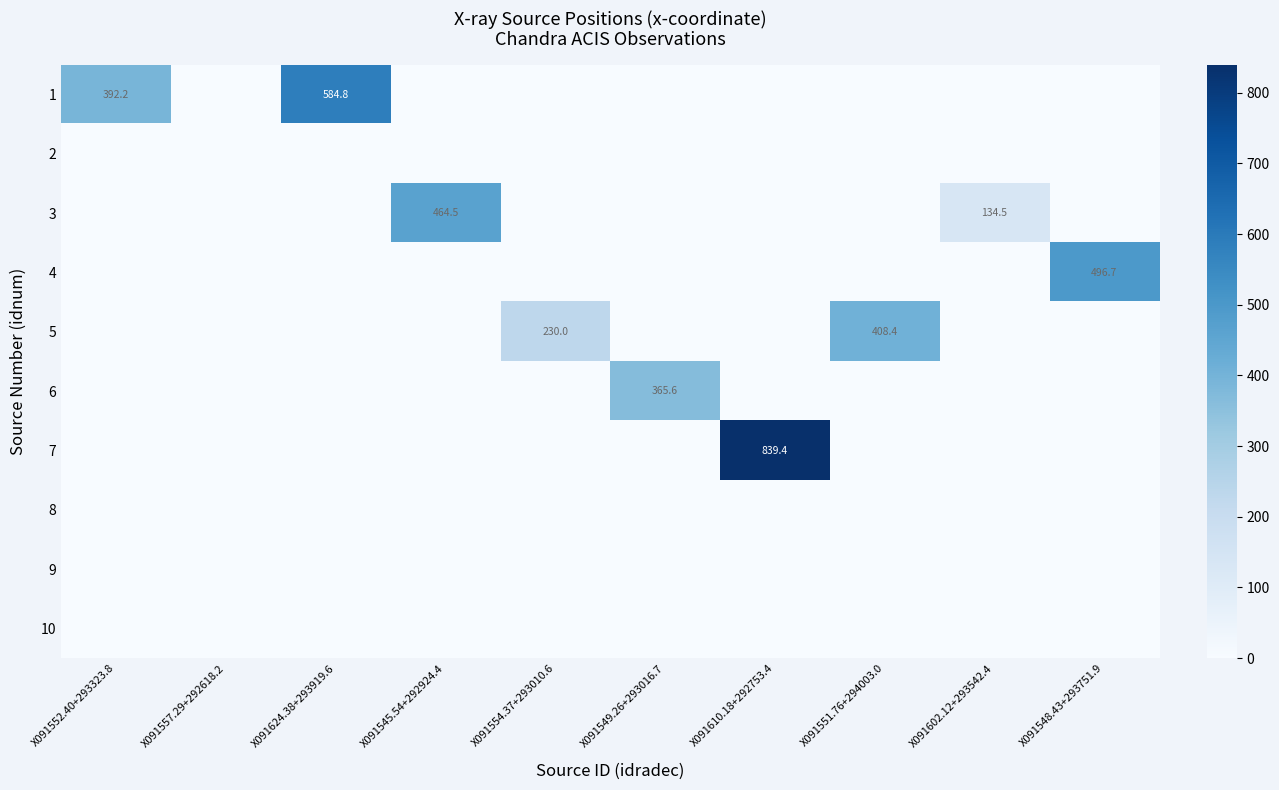

At which category is the sum across all series the highest?

X091610.18+292753.4